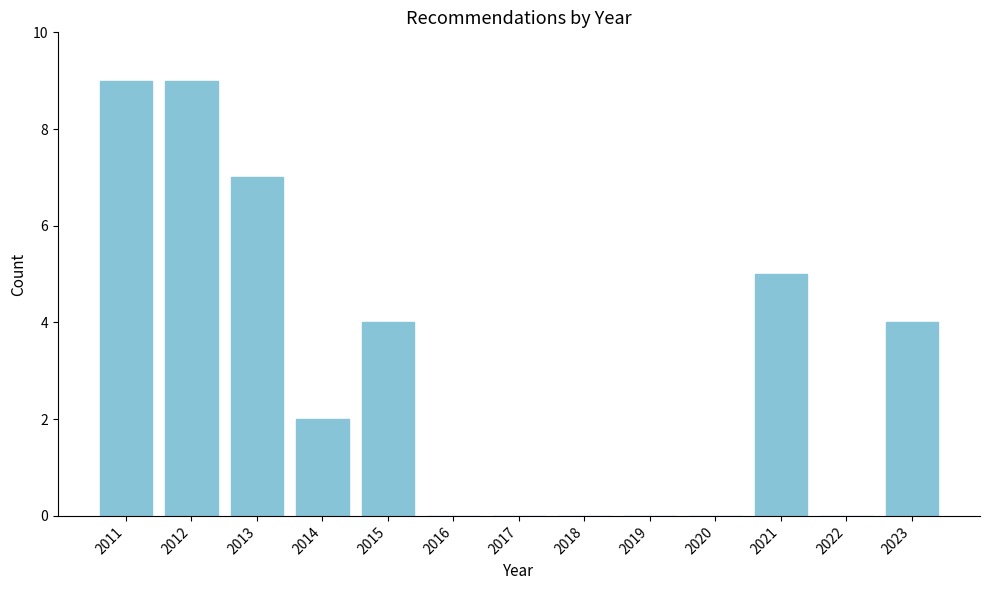

Reading left to right, list all the values displayed in this chart.

2011=9	2012=9	2013=7	2014=2	2015=4	2016=0	2017=0	2018=0	2019=0	2020=0	2021=5	2022=0	2023=4